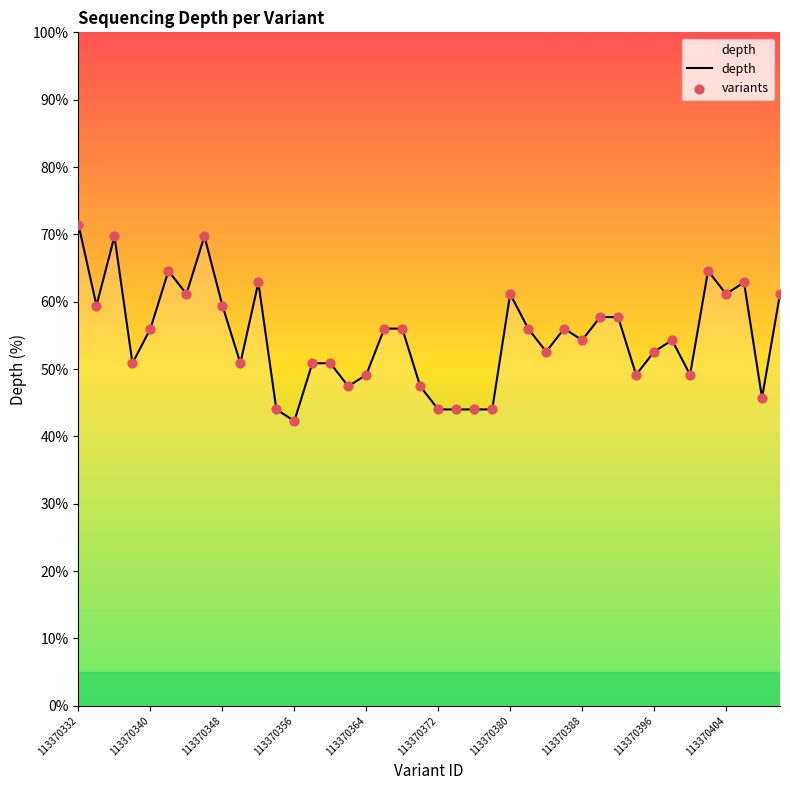

What is the difference between the maximum and minimum values?

29.1